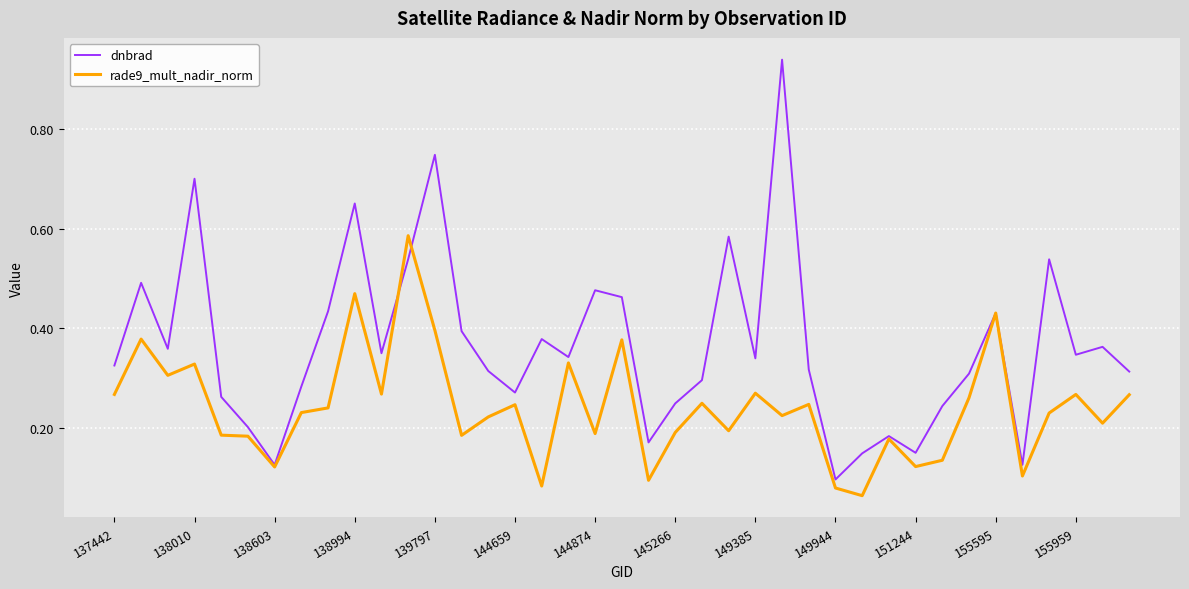

Which series has the widest spread of values?

dnbrad